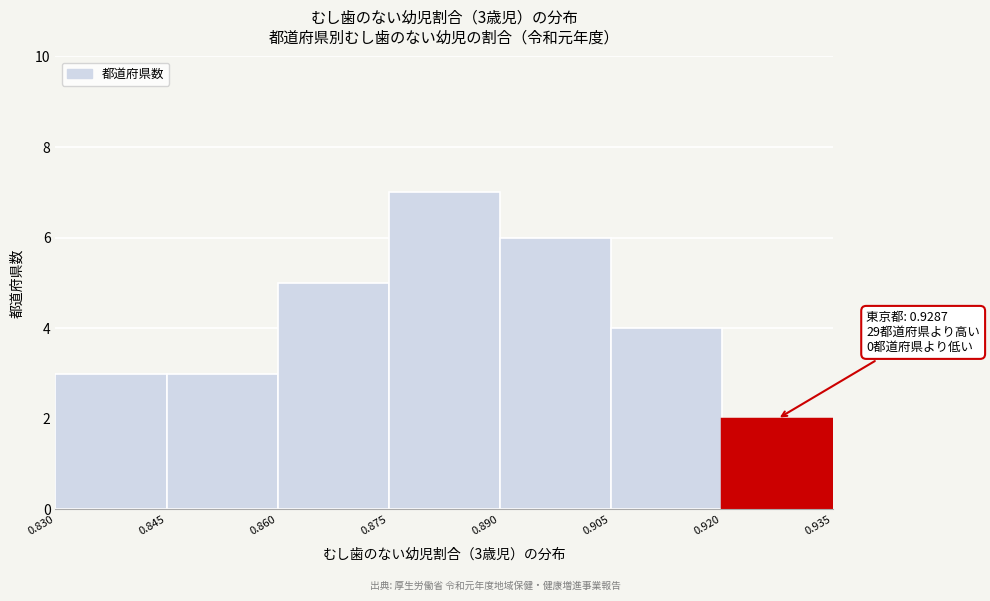

Which range on the x-axis has the tallest bar?

0.875 to 0.890